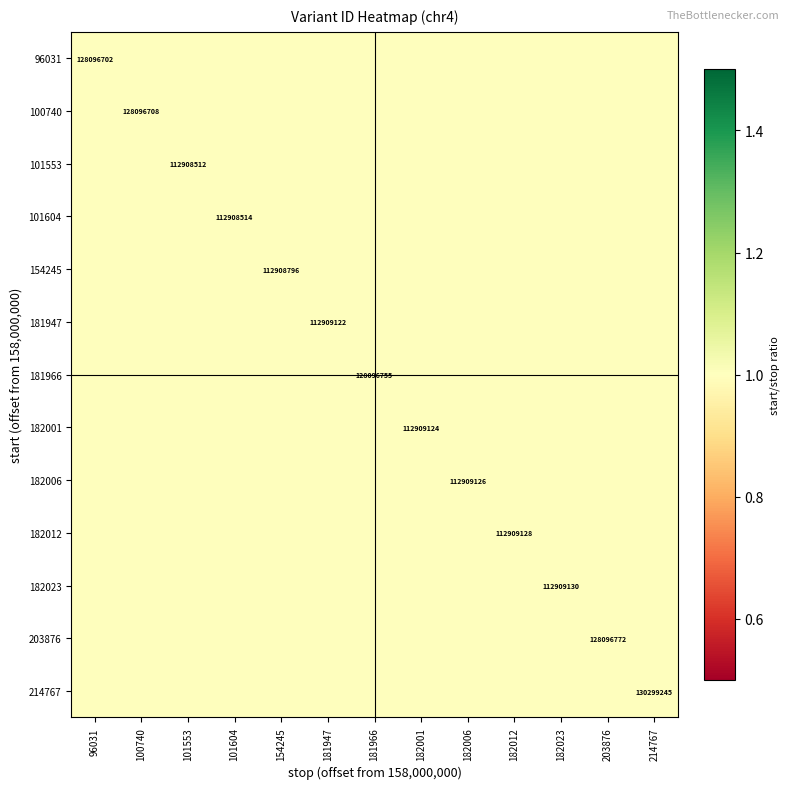

Which series has the widest spread of values?

214767